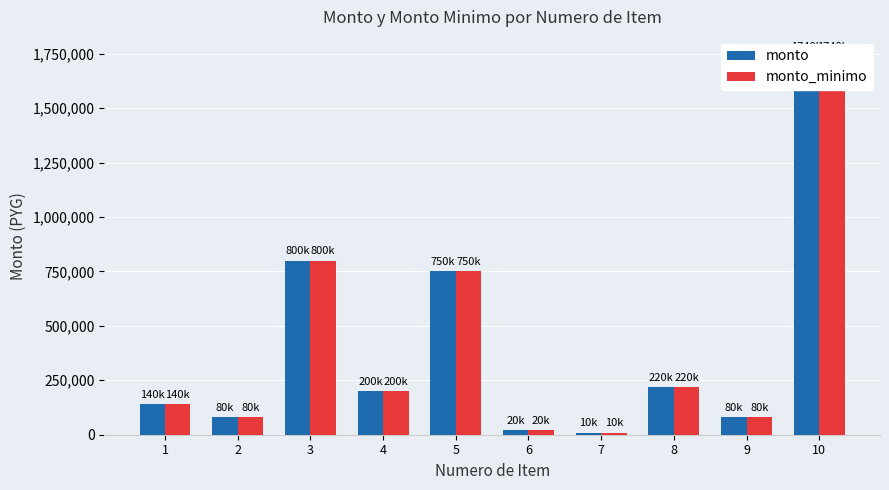

What is the difference between the maximum and minimum values in the monto series?

1730000